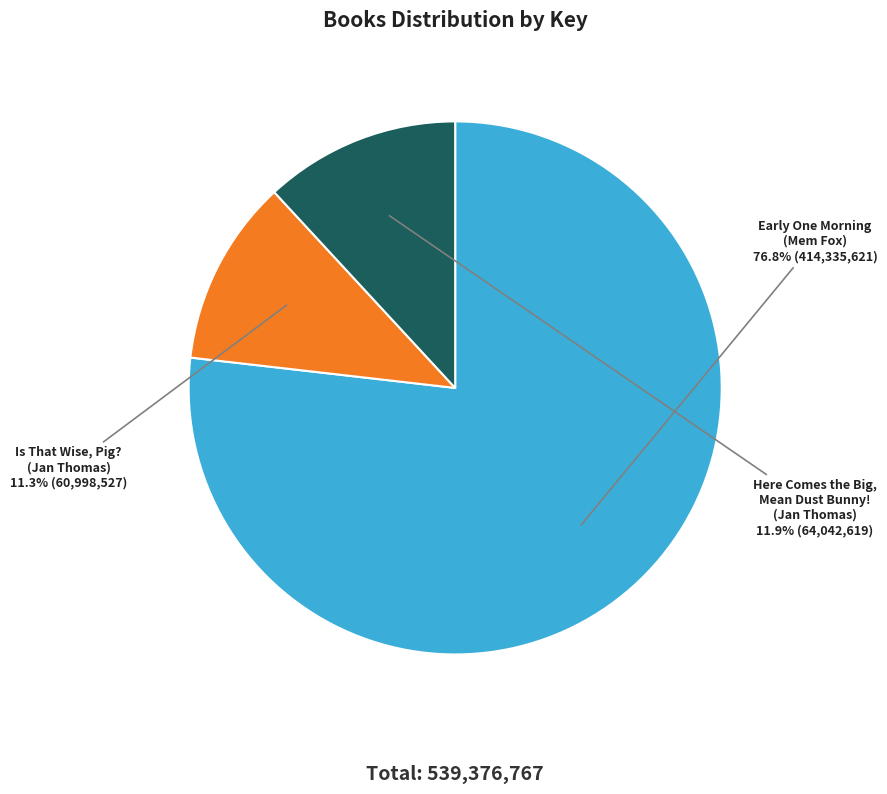

How many slices are in this pie chart?

3